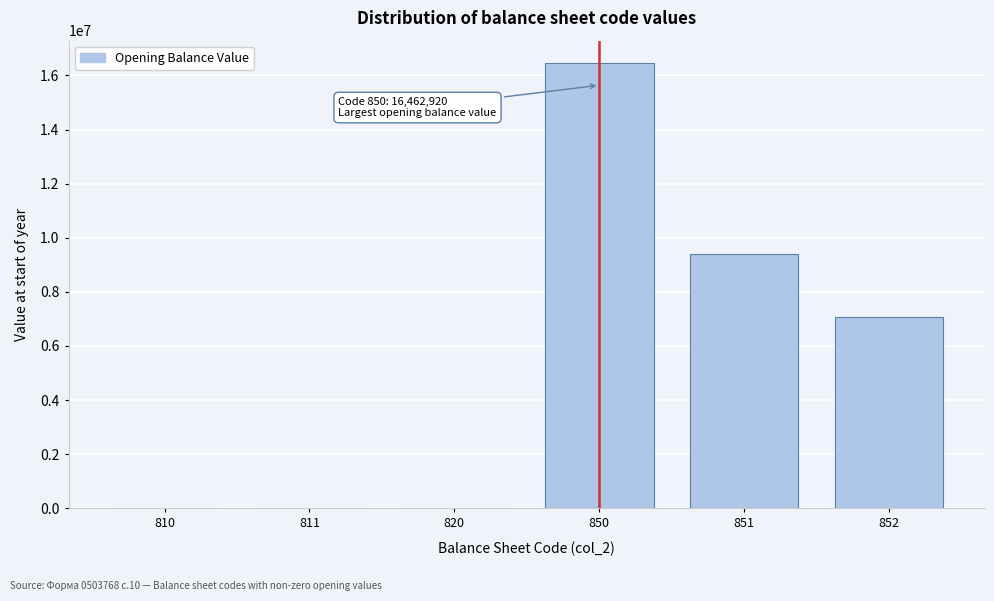

What is the sum of all values?

32928200.8